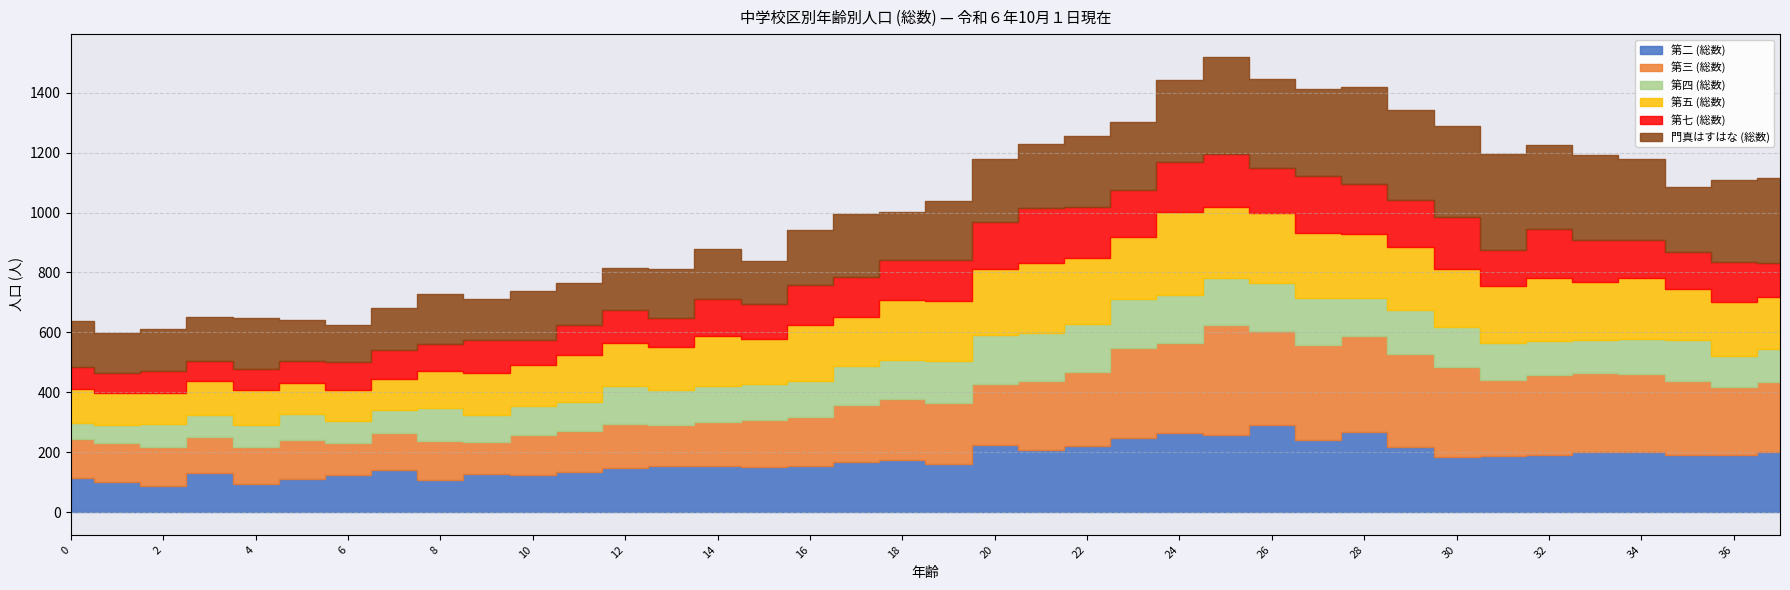

How many series are shown in this chart?

6